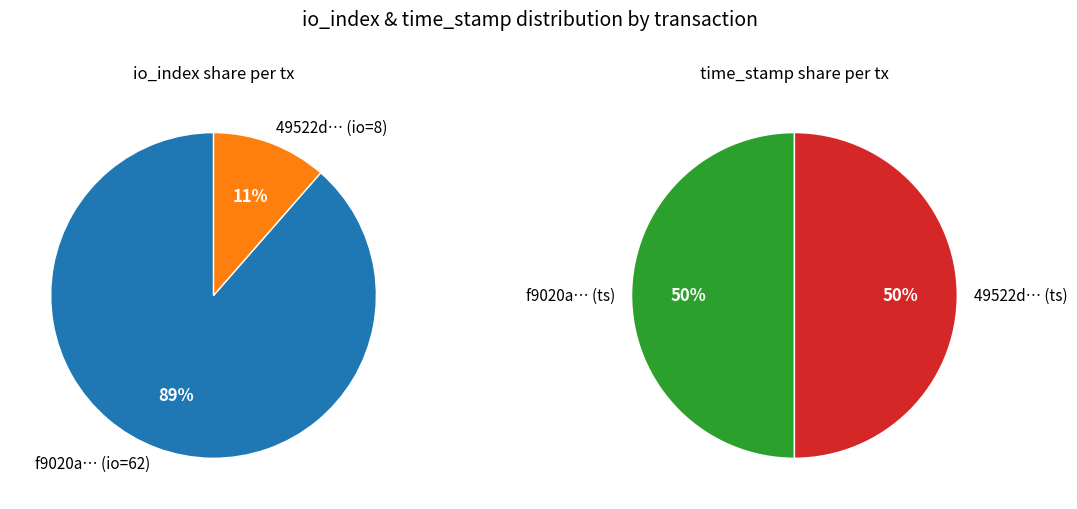

What is the smallest slice in the pie chart?

io_index=8